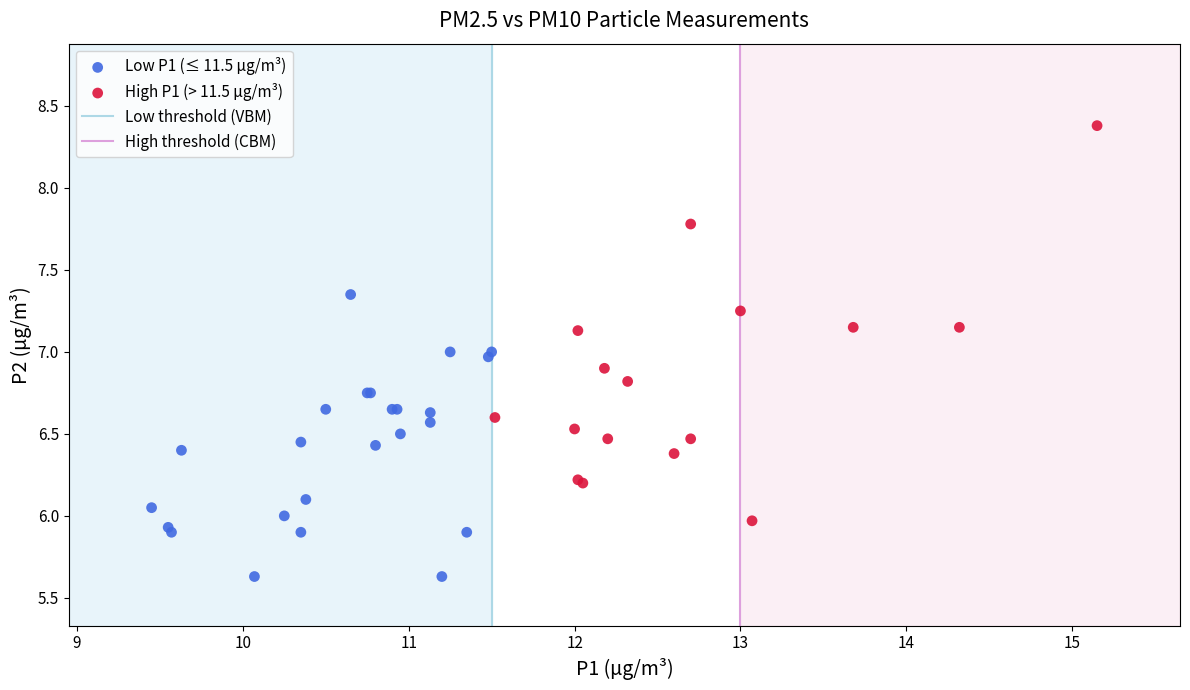

Which series contains the highest Y value?

High P1 (> 11.5 µg/m³)